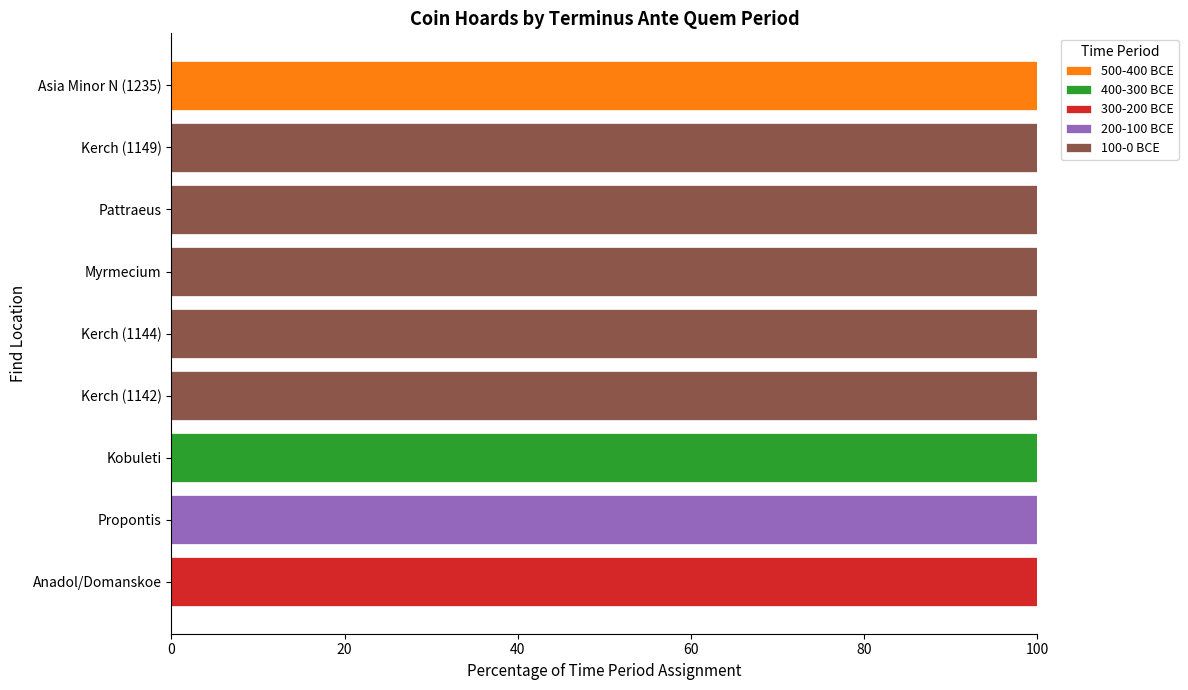

At which label does 500-400 BCE reach its peak?

Asia Minor N (1235)